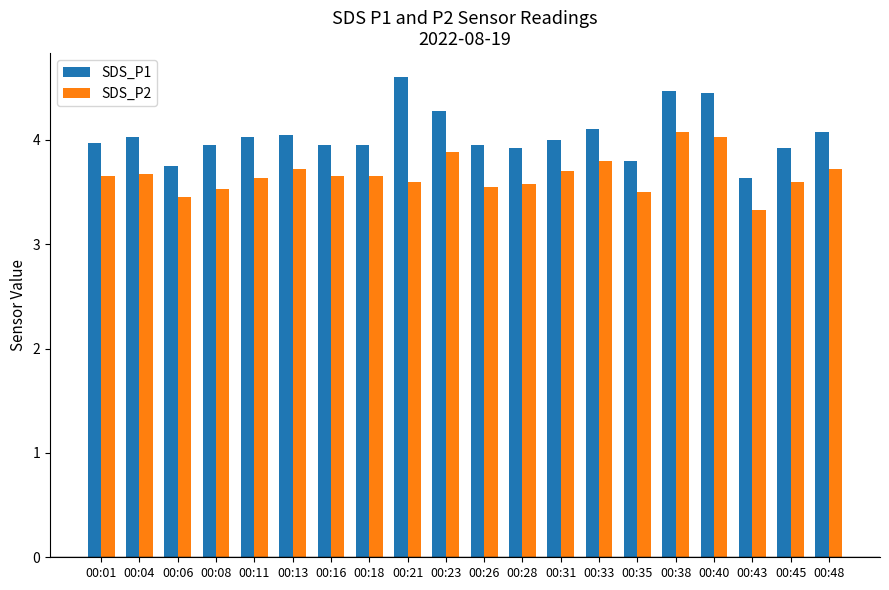

Which category has the highest value across all series?

00:21